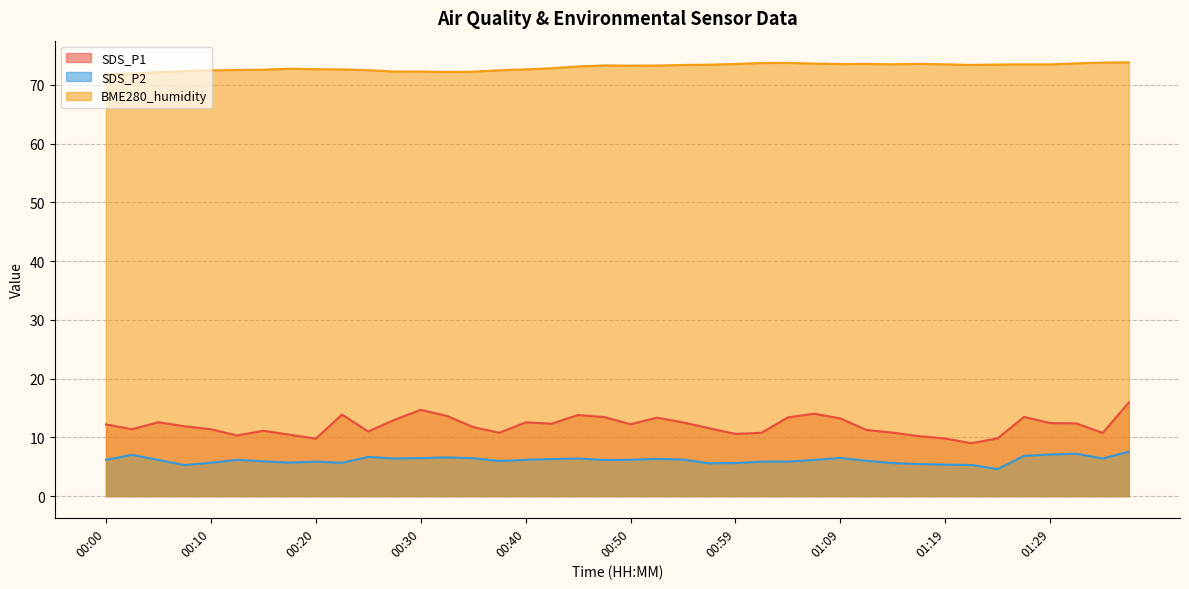

What is the difference between the second highest and minimum values in the SDS_P2 series?

2.6